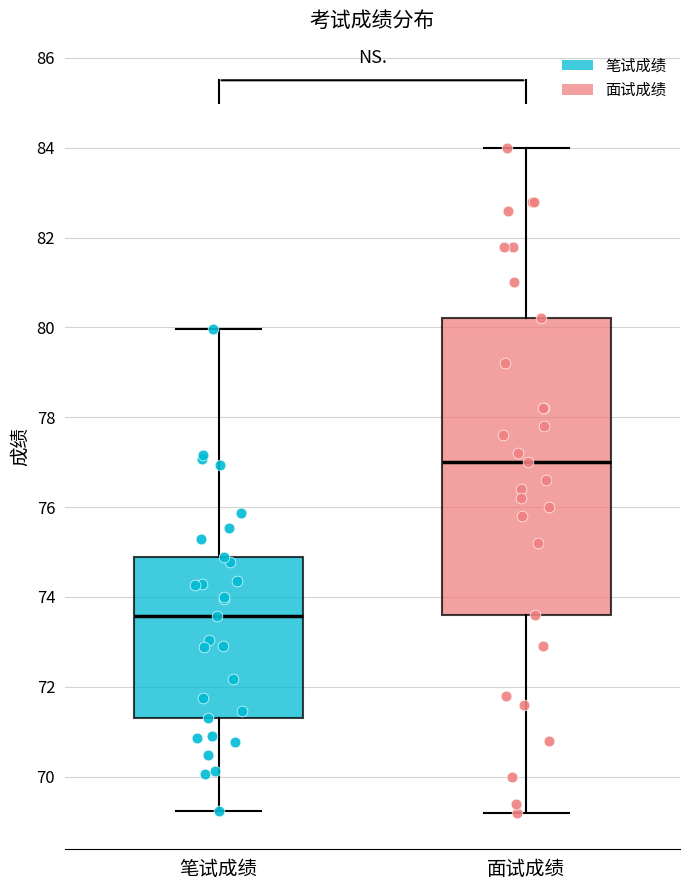

Reading left to right, transcribe this box plot: for each box, give where its median line is, the range the box spans, and where its two whiskers end, as read against the y-axis. The values are not printed on the chart, so give them approximately, as read against the axis.

笔试成绩: median 73.6, box 71.4 to 74.8, whiskers 69.2 to 80.0
面试成绩: median 77.0, box 73.6 to 80.2, whiskers 69.2 to 84.0